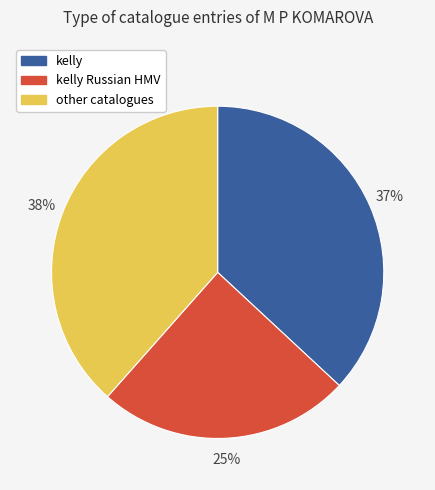

To the nearest percent, what is the average slice percentage?

33%